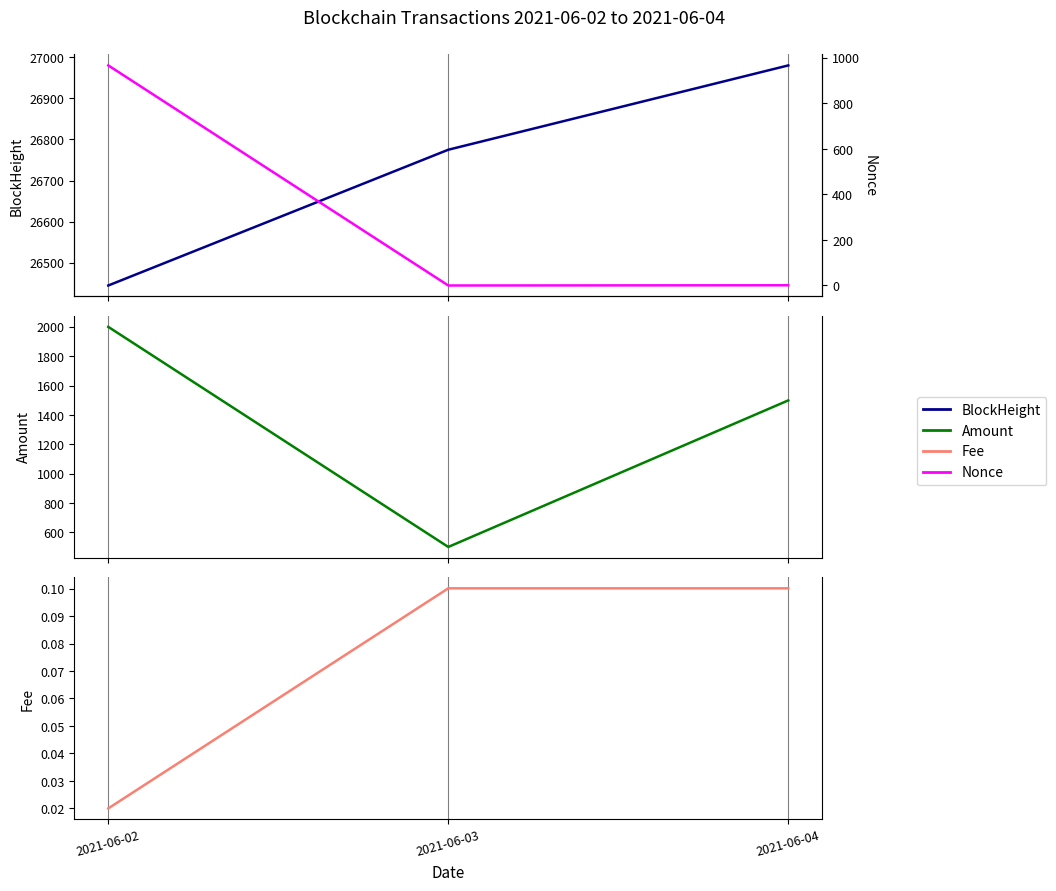

True or false: BlockHeight has a value of 26445.0 at 2021-06-02.

True